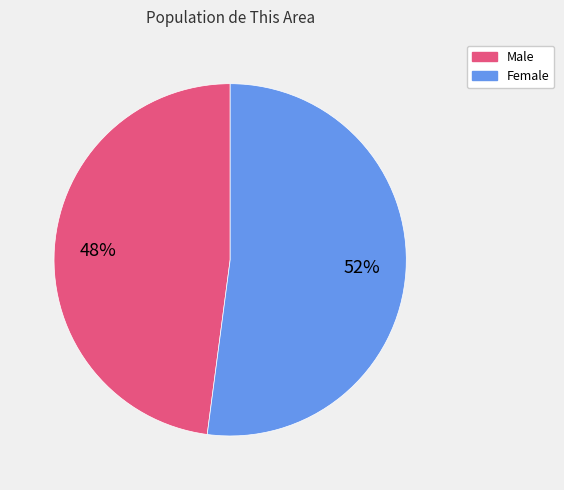

To the nearest percent, what is the combined percentage of Male and Female?

100%